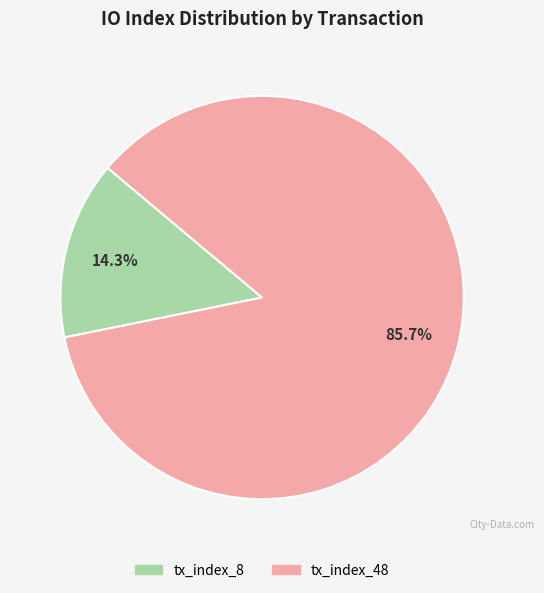

Count the number of slices in the pie.

2